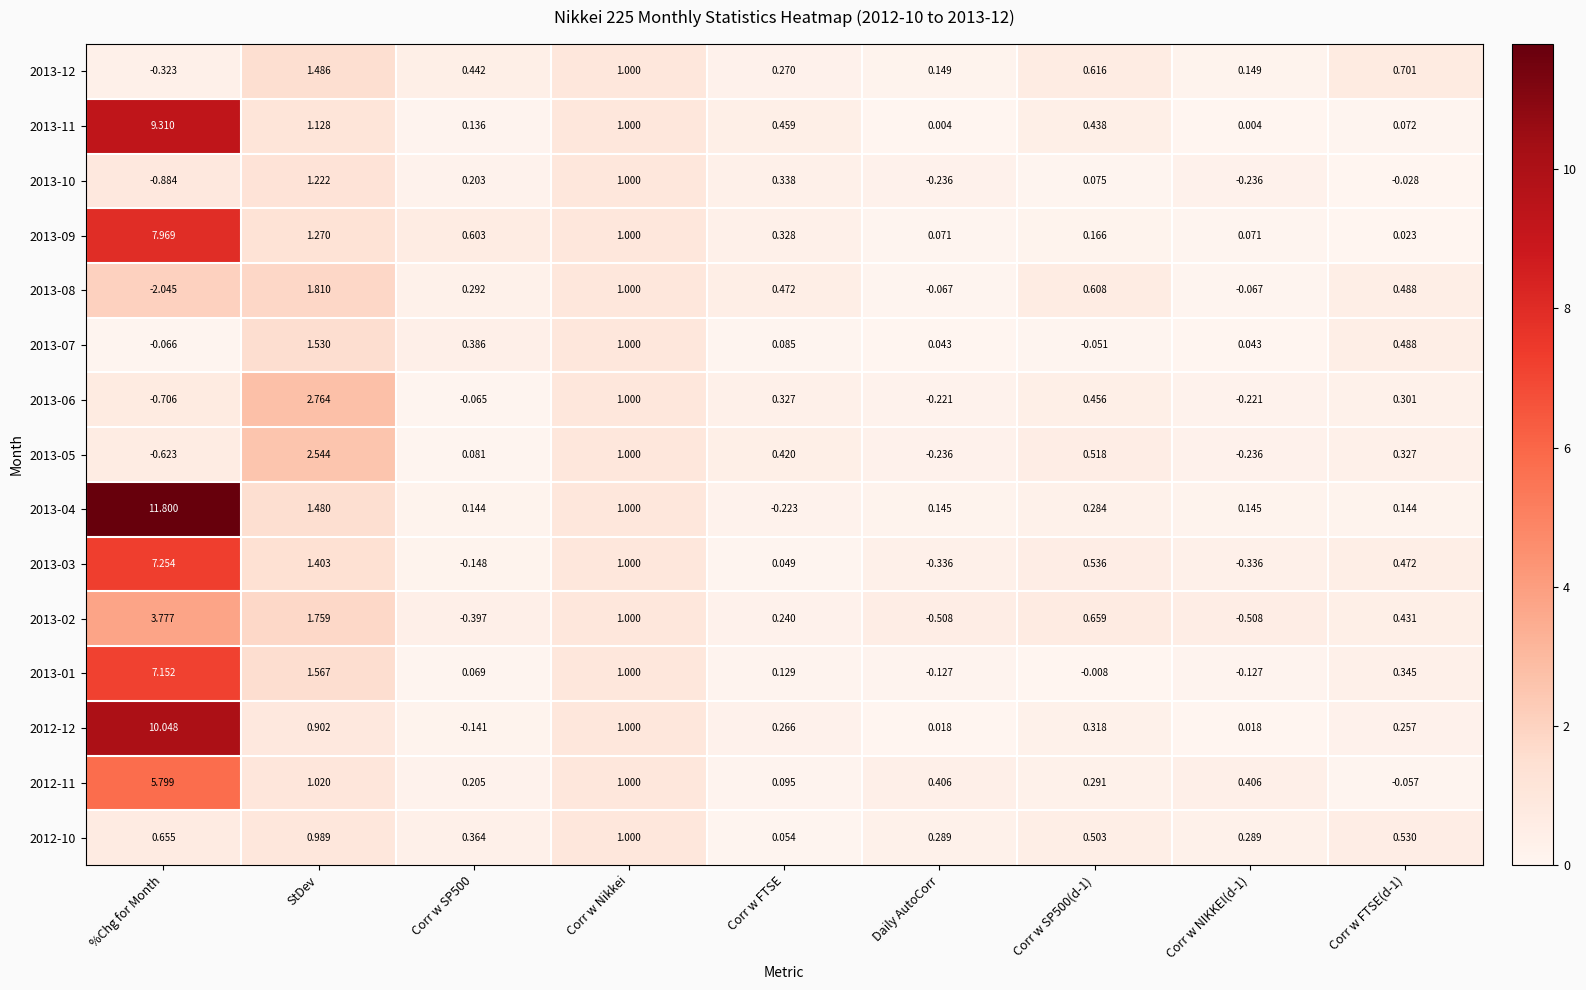

How many data points does each series have?

9